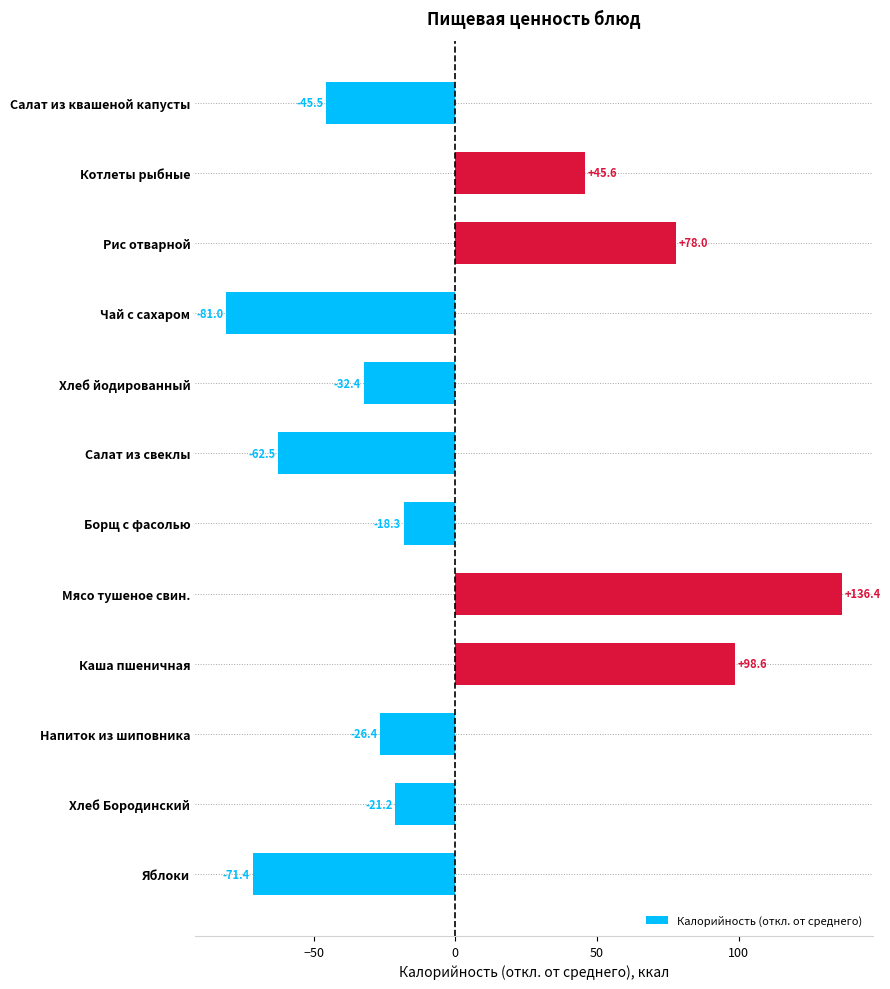

Which has a higher value, Борщ с фасолью or Хлеб йодированный?

Борщ с фасолью